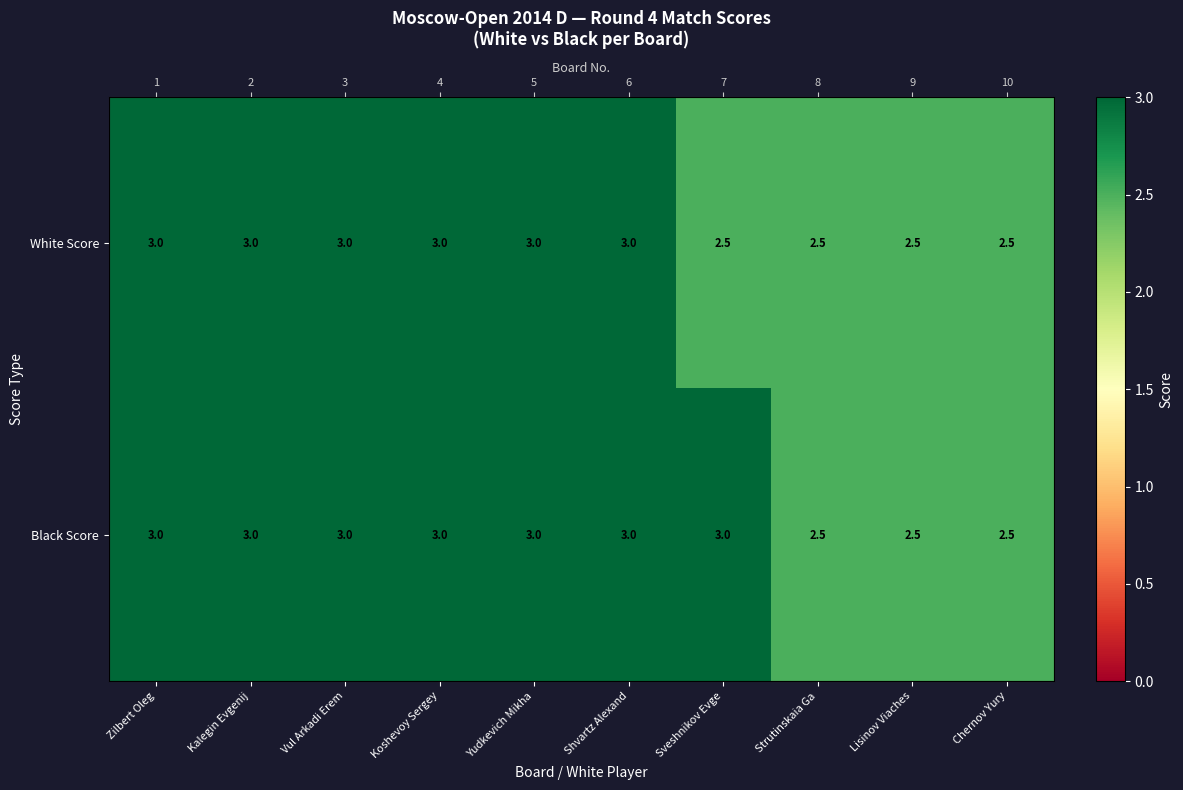

What is the sum of all Black Score values?

28.5